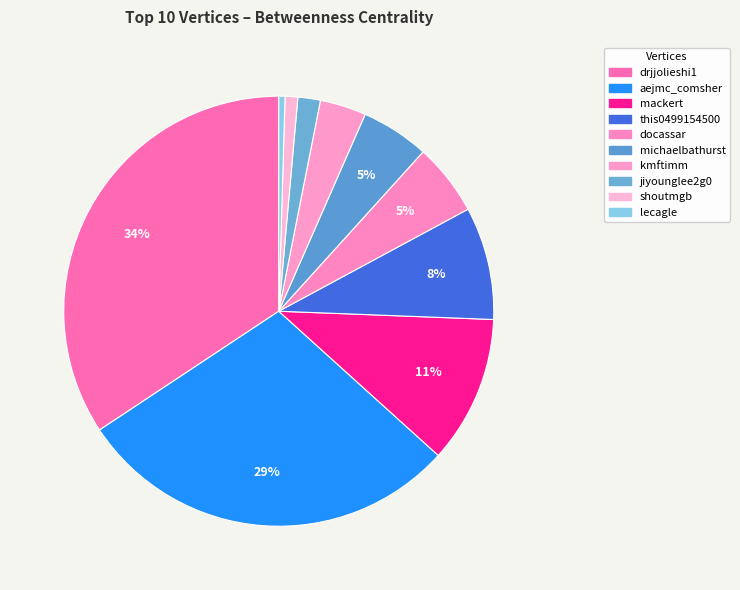

To the nearest percent, what percentage of the pie is docassar?

5%